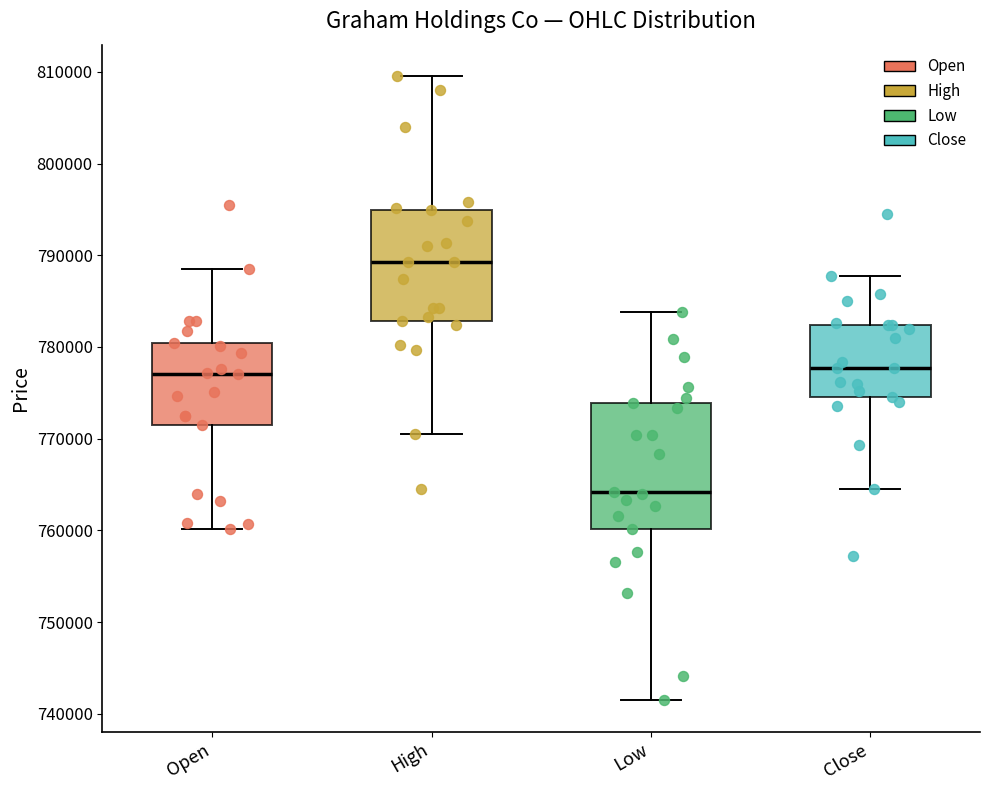

Where does the median line of the box for High sit on the y-axis? The values are not printed on the chart, so give them approximately, as read against the axis.

789000